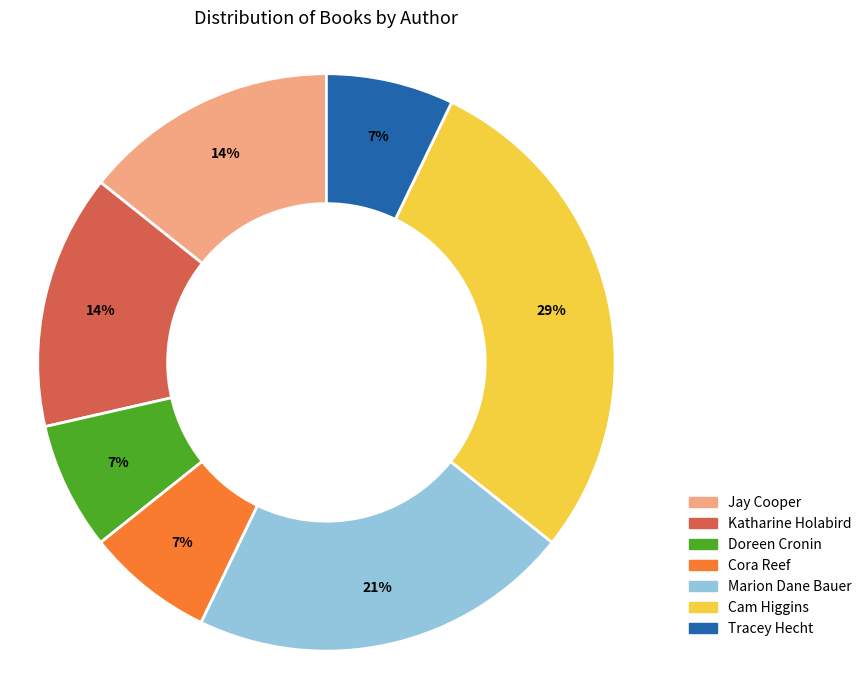

How many segments does this pie chart have?

7